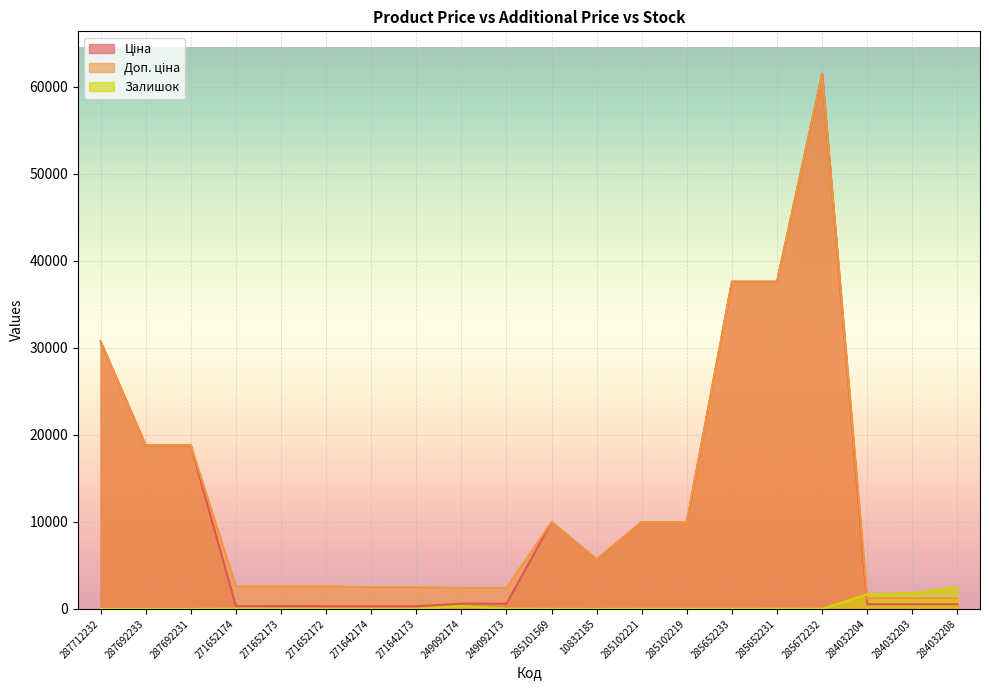

True or false: Ціна and Доп. ціна intersect in this chart.

False